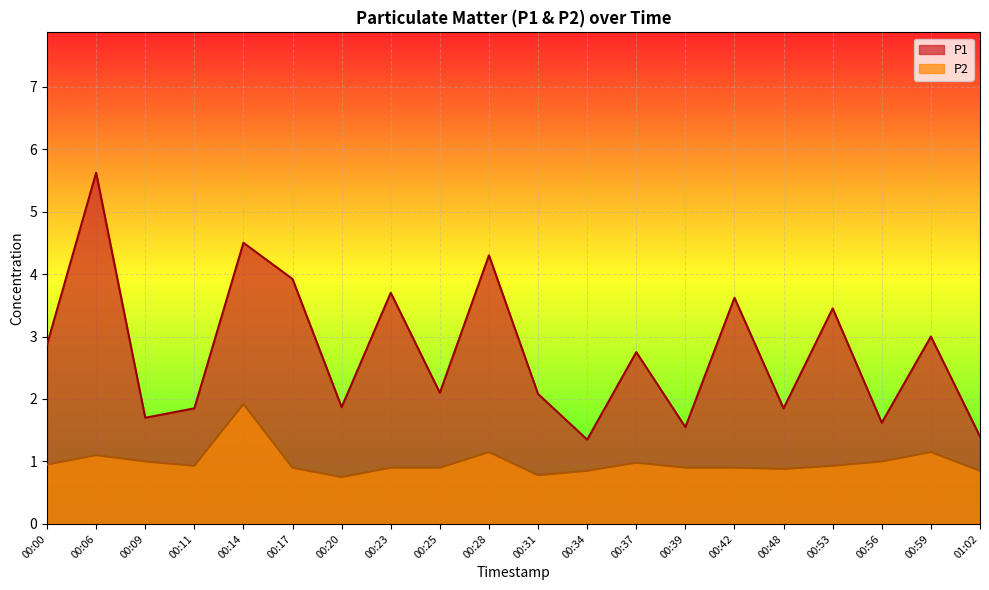

How many series are shown in this chart?

2